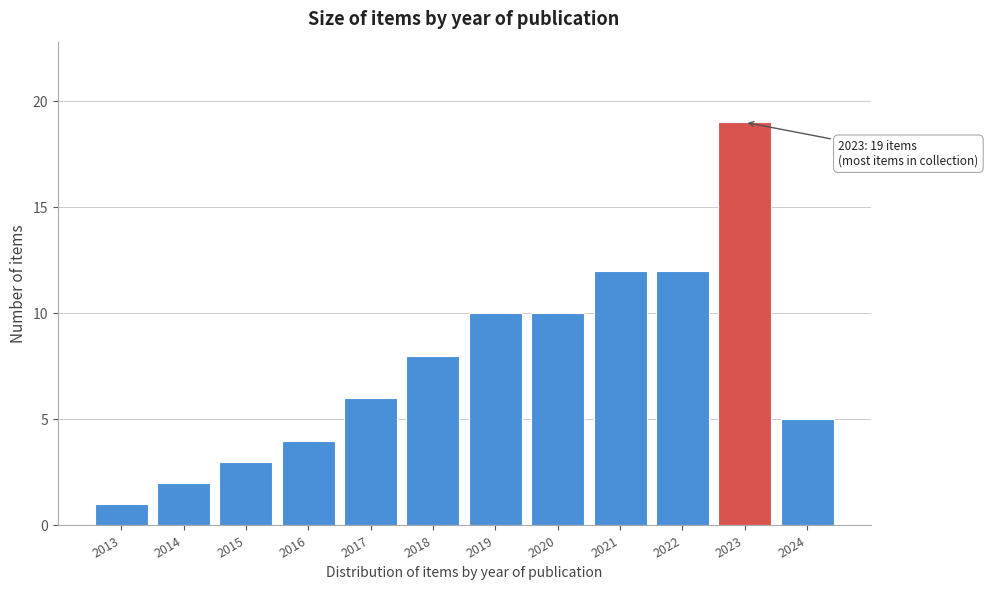

Reading right to left, list all the values displayed in this chart.

2024=5	2023=19	2022=12	2021=12	2020=10	2019=10	2018=8	2017=6	2016=4	2015=3	2014=2	2013=1